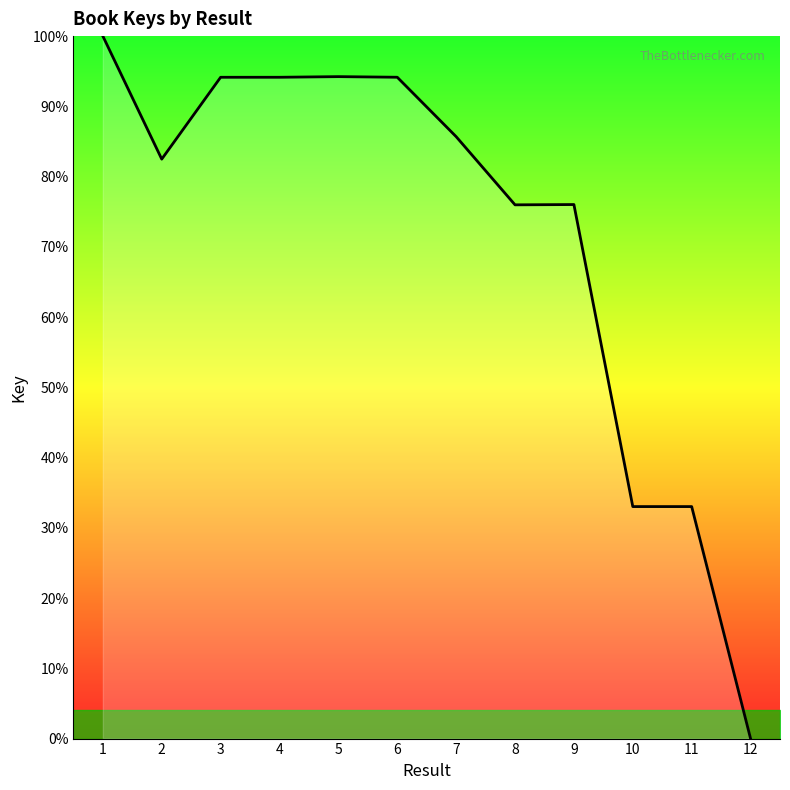

Between 3 and 1, which is larger?

1